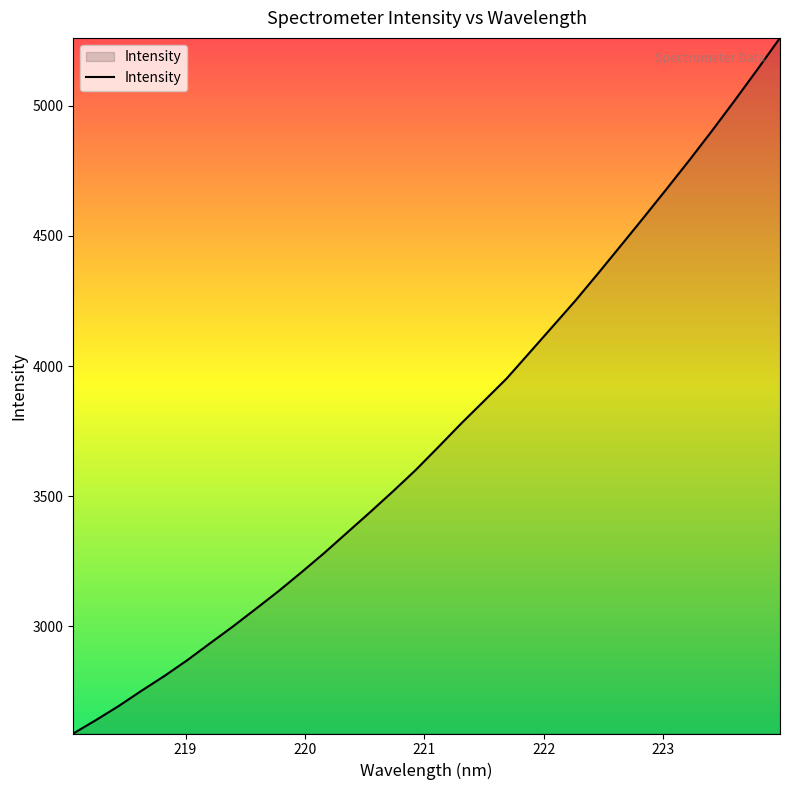

What is the smallest value displayed?

2588.9